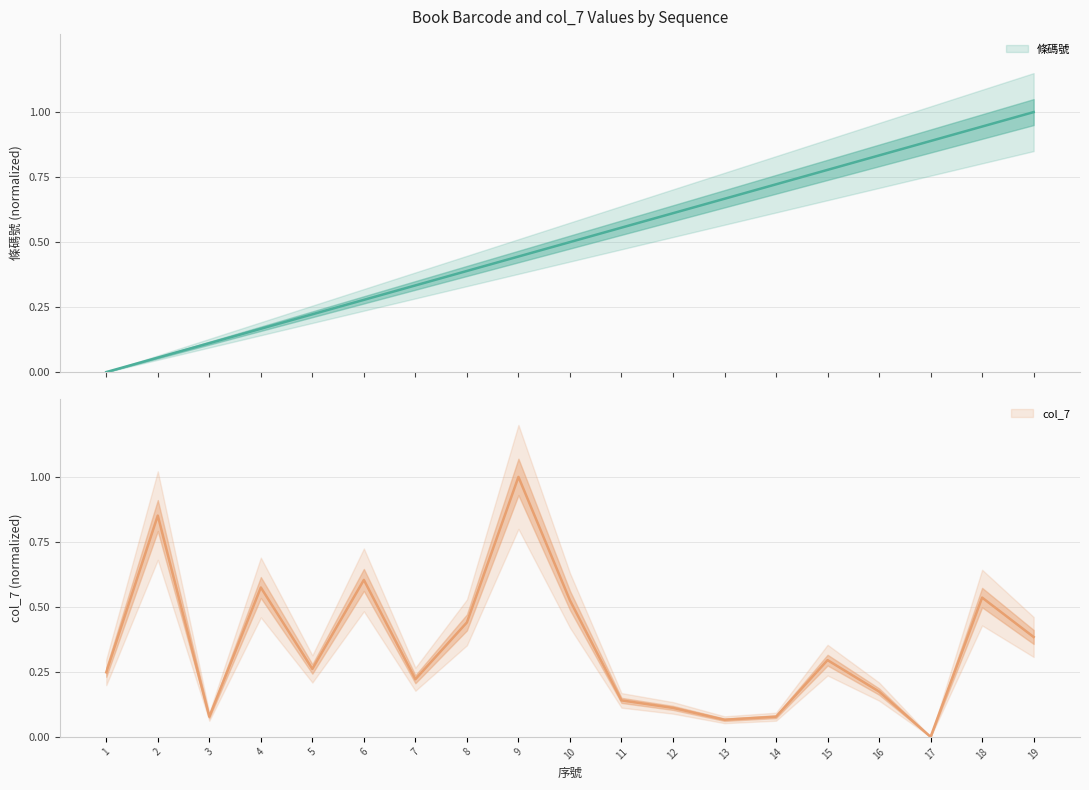

Is it true that col_7 equals 0.9 at 2?

True